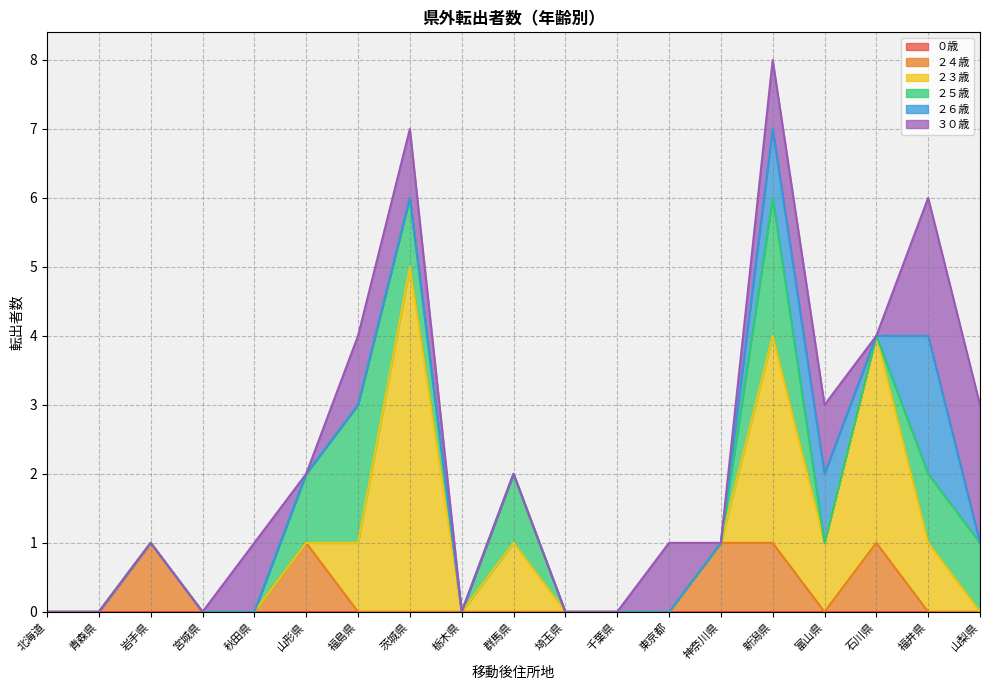

Between 宮城県 and 福井県, which is larger?

宮城県